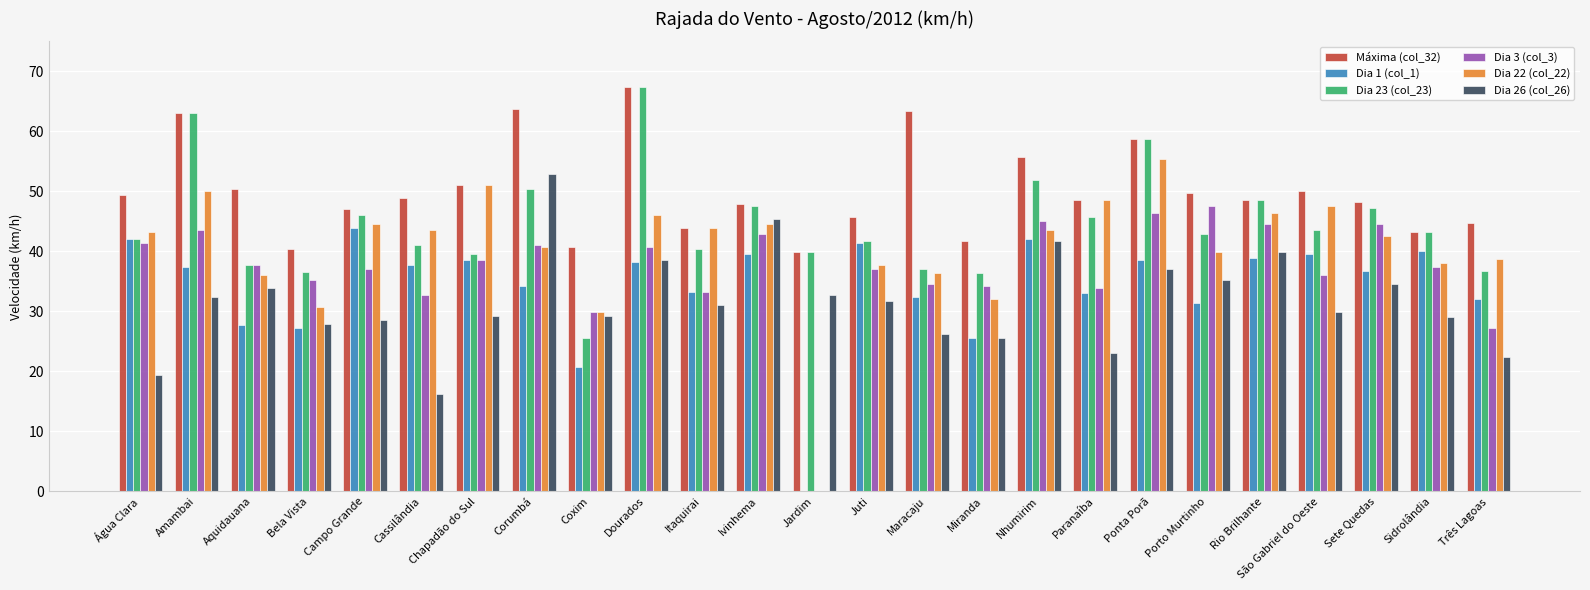

The Máxima (col_32) series shows 49.7 at Porto Murtinho. True or false?

True